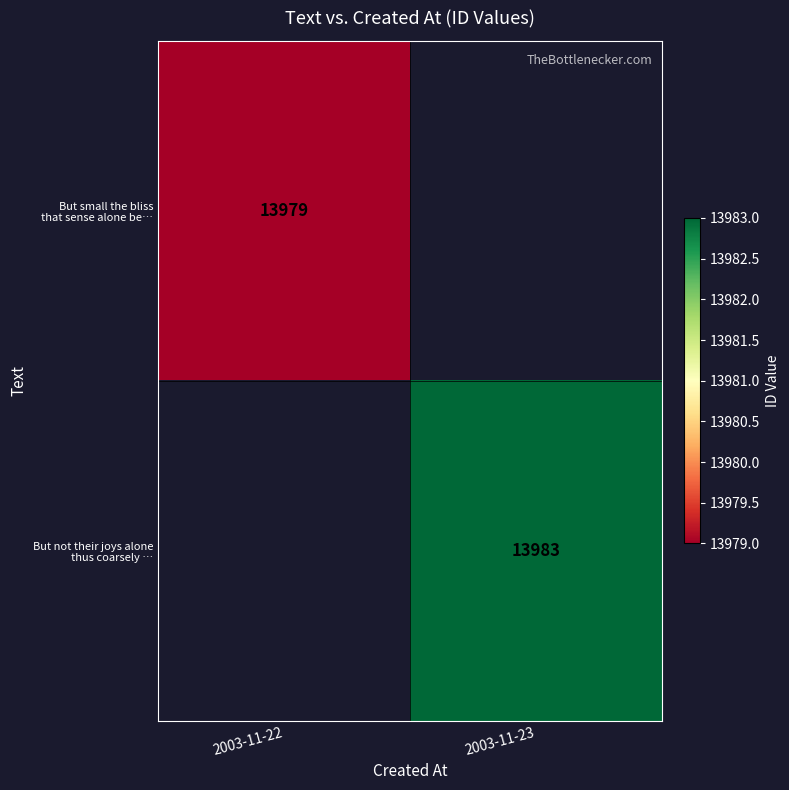

At which label does But not their joys alone thus coarsely … reach its minimum?

2003-11-22